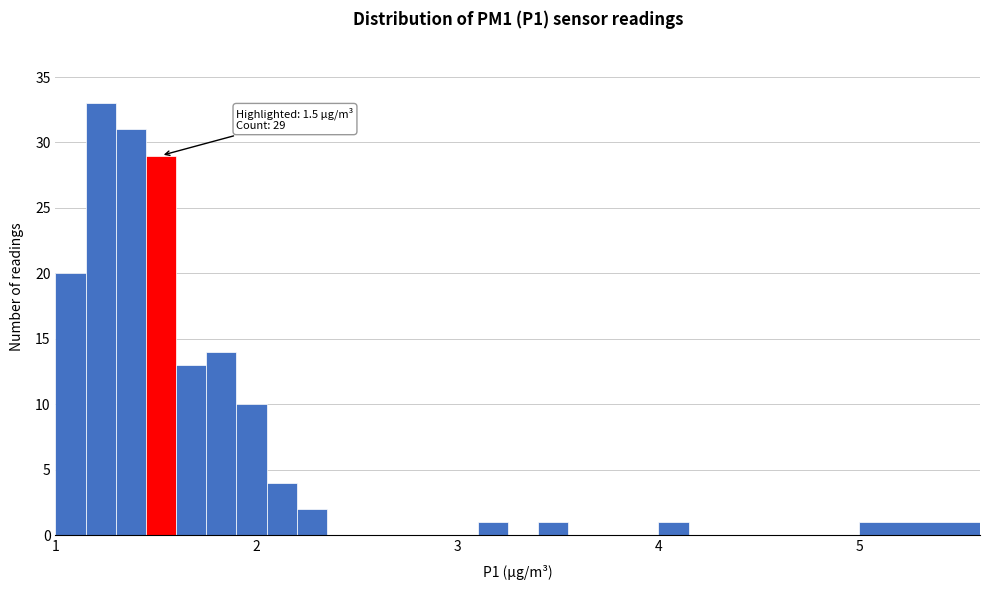

Around what value on the x-axis is the tallest bar? Give the approximate position of its centre, as read against the axis.

1.2